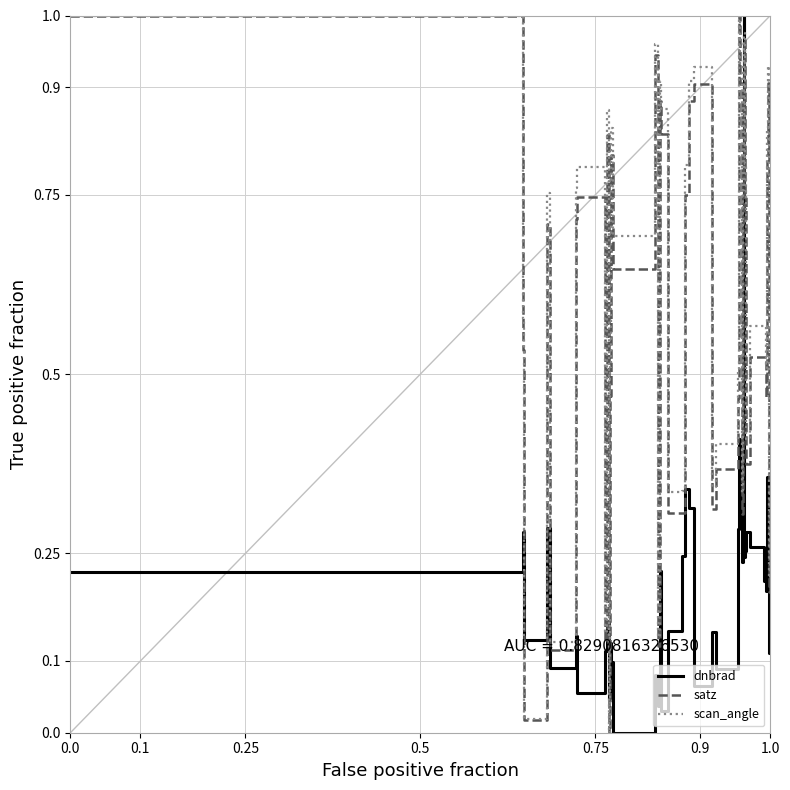

Which series has the largest total across all categories?

scan_angle